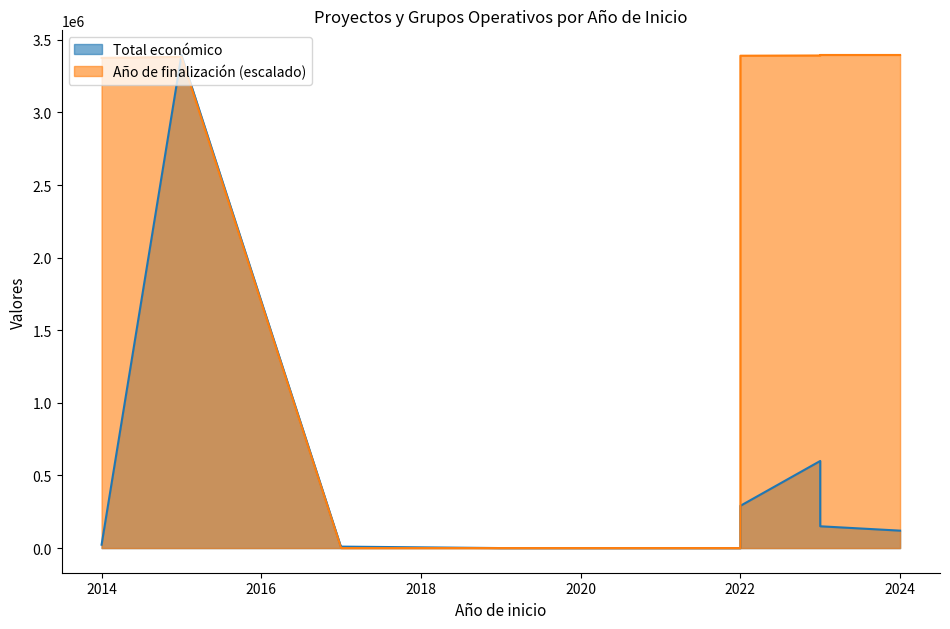

What are all the series names shown in the legend?

Total económico, Año de finalización